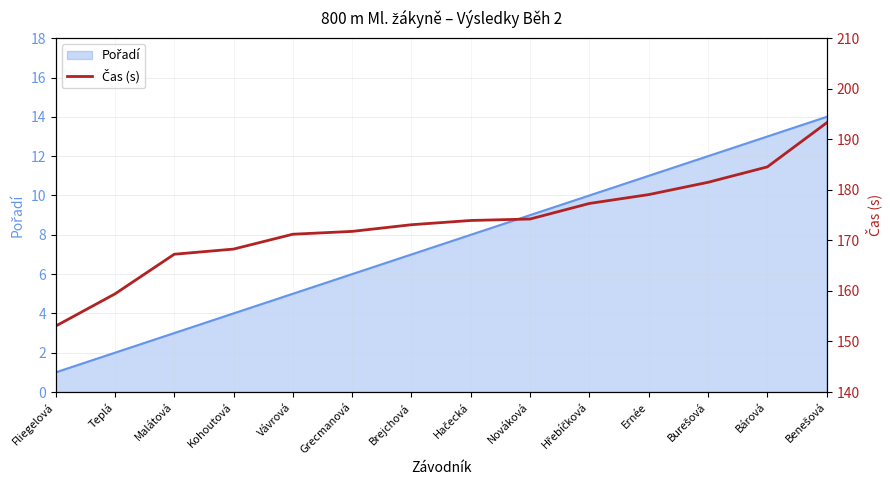

Rank the categories by value from lowest to highest.

Fliegelová, Teplá, Malátová, Kohoutová, Vávrová, Grecmanová, Brejchová, Hačecká, Nováková, Hřebíčková, Ernée, Burešová, Bárová, Benešová